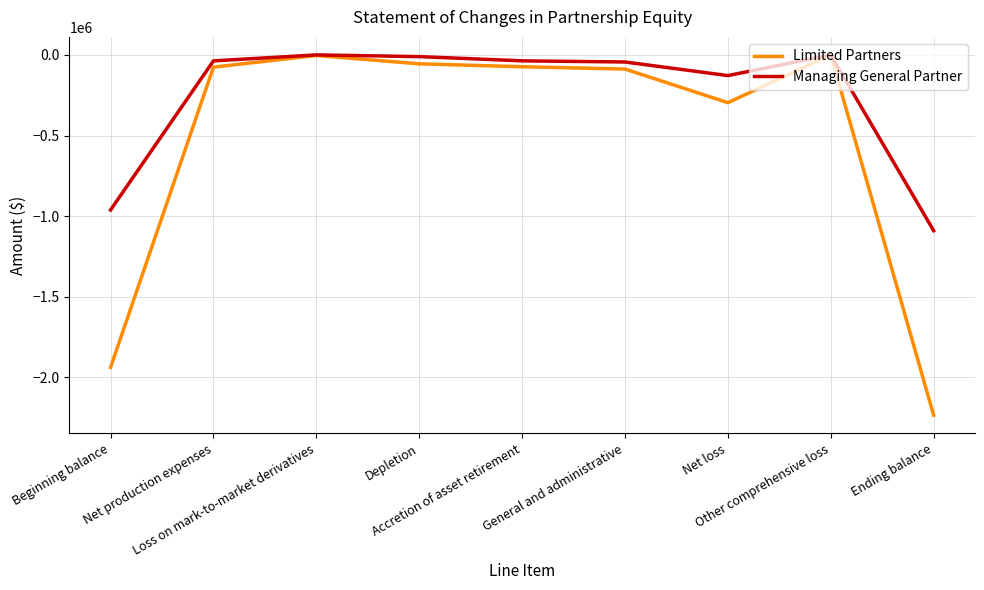

Which series has the largest total across all categories?

Managing General Partner